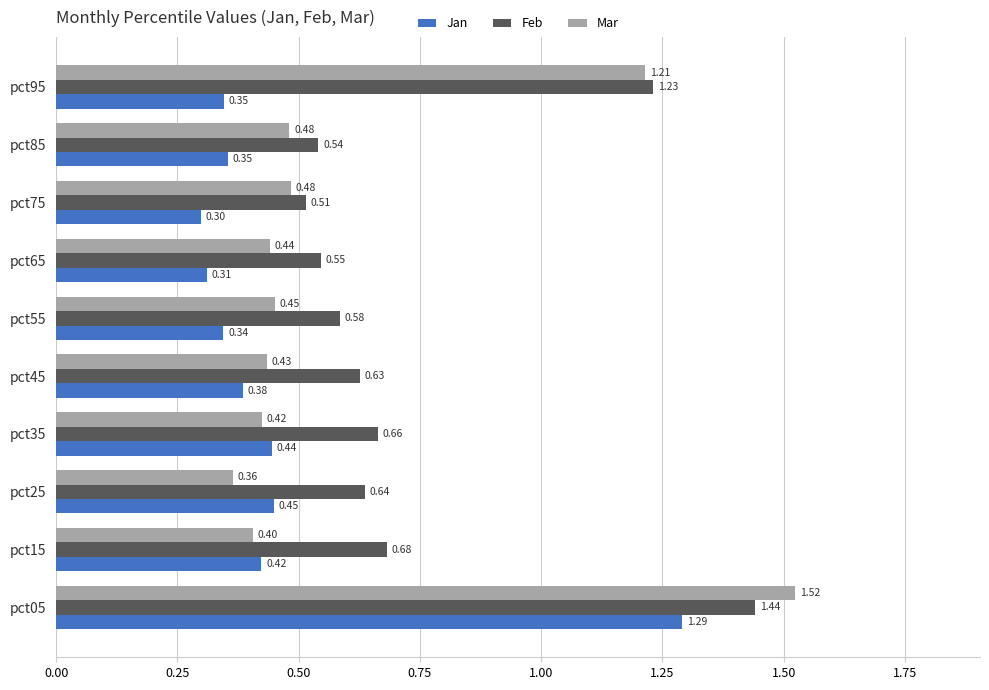

Which series has the largest total across all categories?

Feb